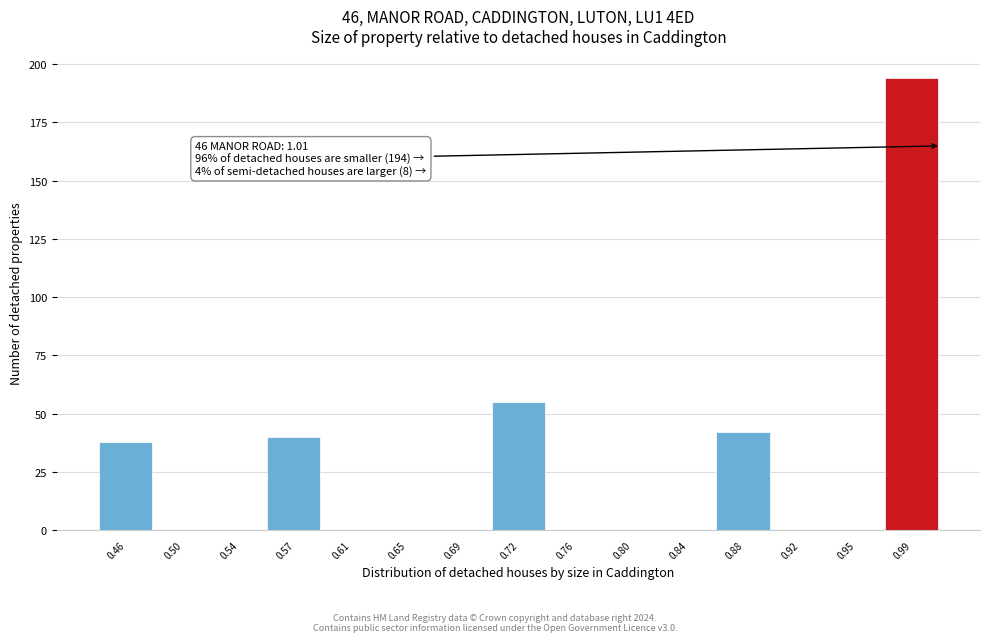

Over which range of the x-axis is the bar tallest?

0.972 to 1.010